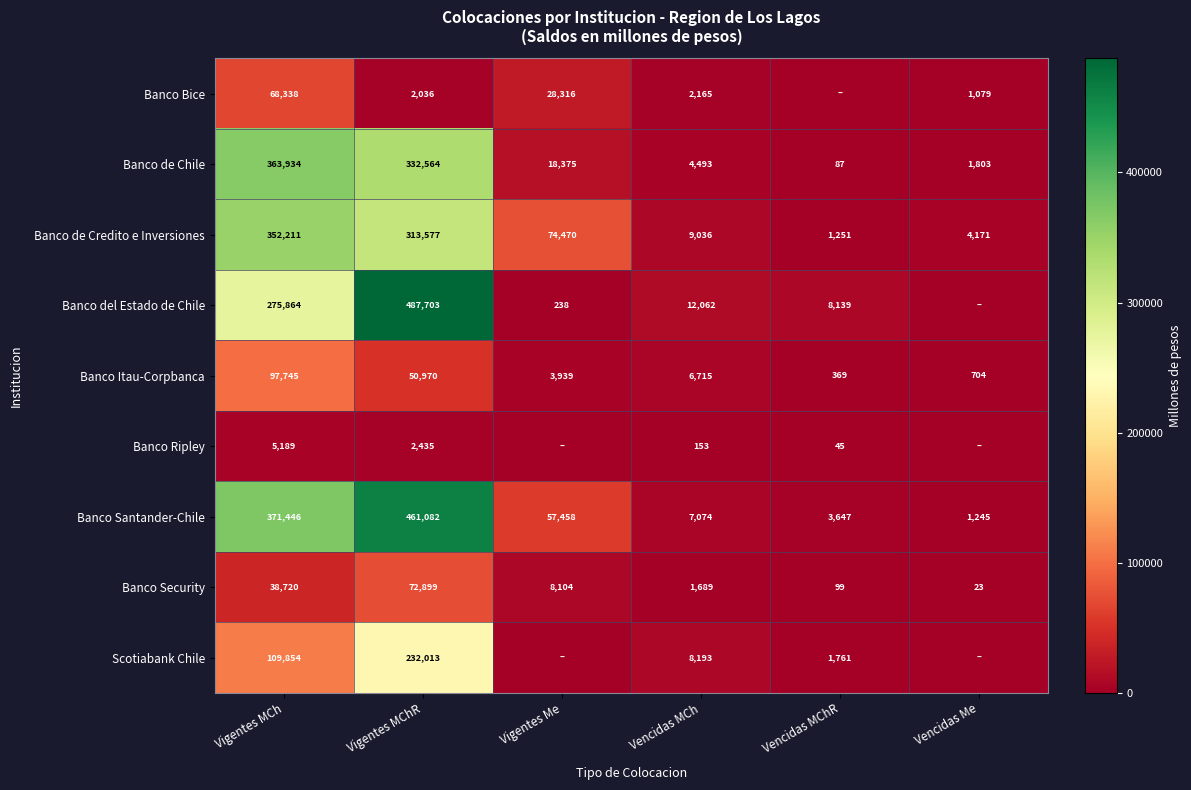

What is the maximum value shown in the chart?

487703.4